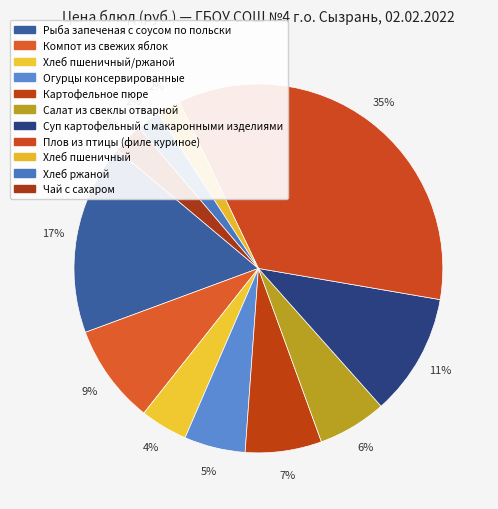

Which category has the smallest portion of the pie?

Хлеб пшеничный